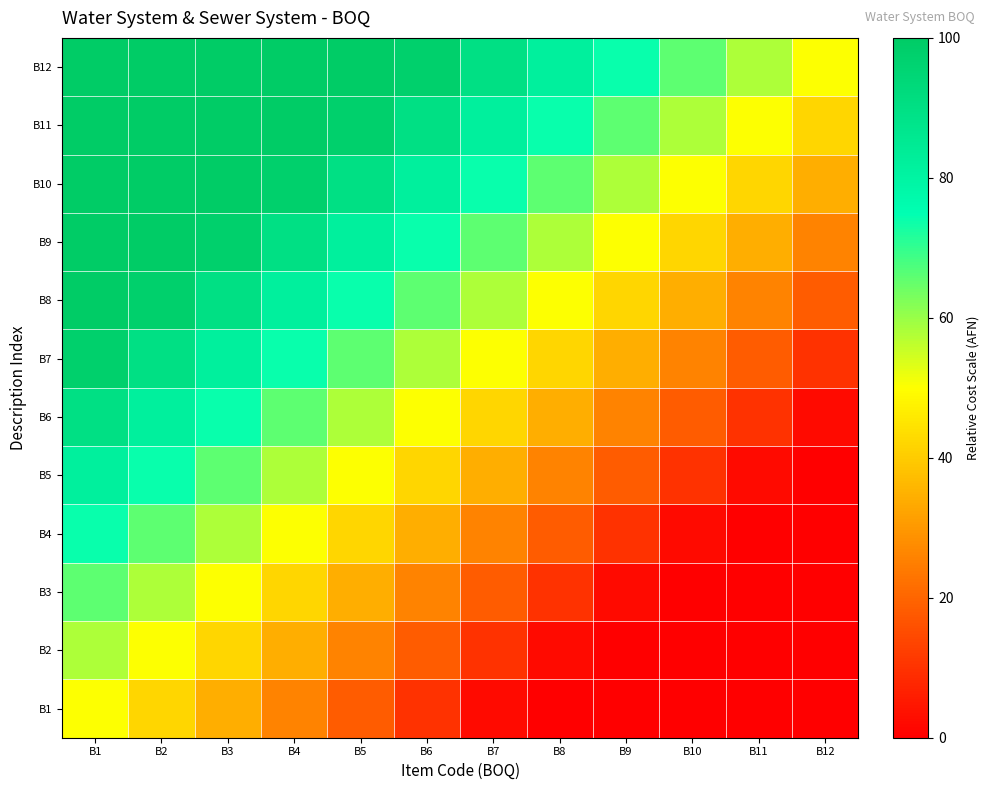

What is the maximum value shown in the chart?

100